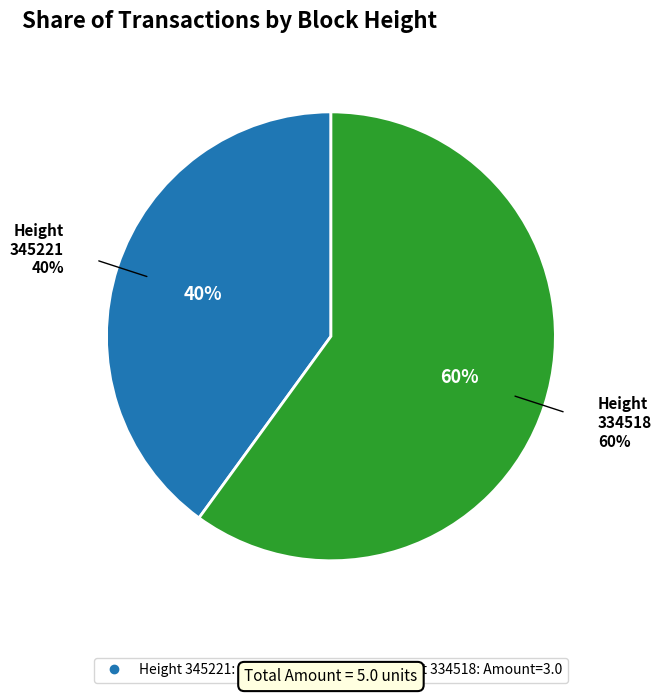

What is the smallest slice in the pie chart?

345221